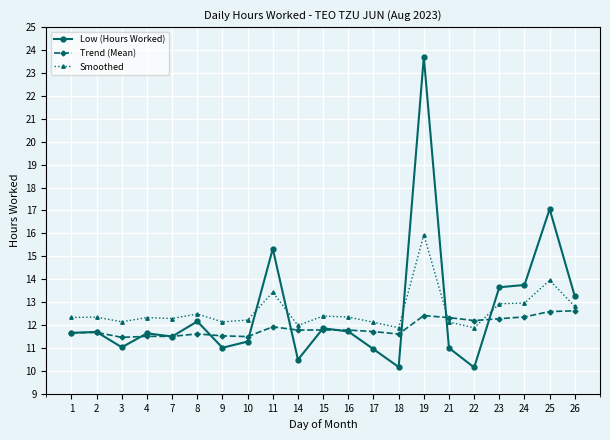

At which label does Smoothed first exceed 12?

1